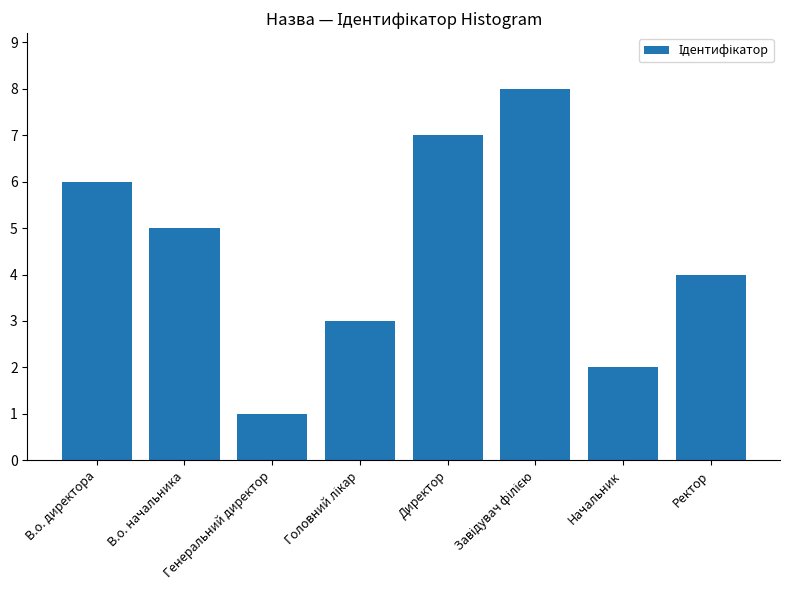

True or false: the data shows 7 at Директор.

True